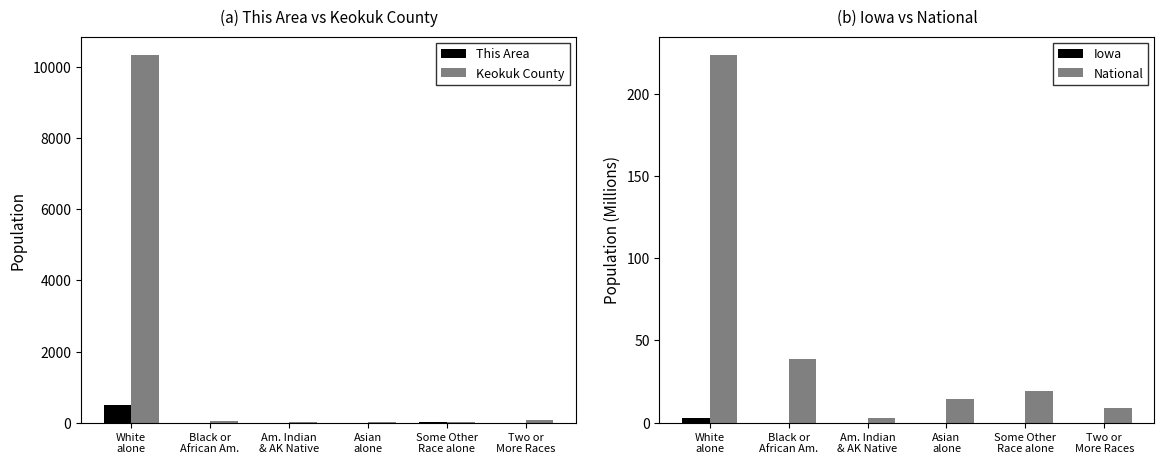

At which label is Iowa closest to 1?

Black or
African Am.